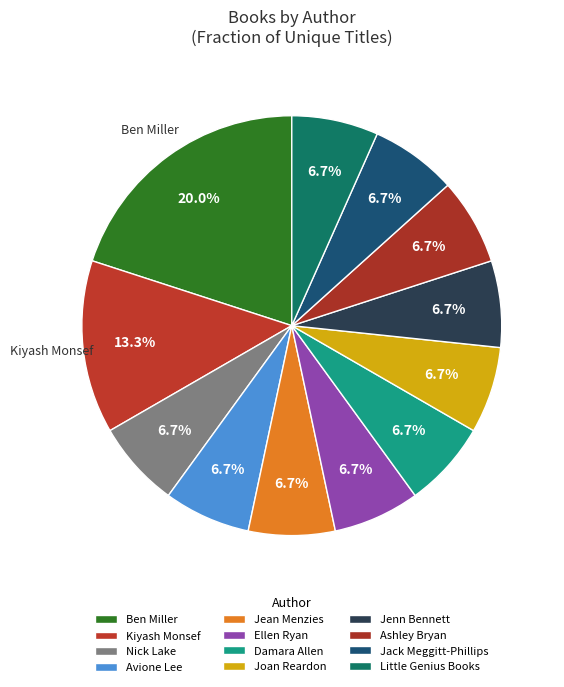

To the nearest percent, what is the average slice percentage?

8%